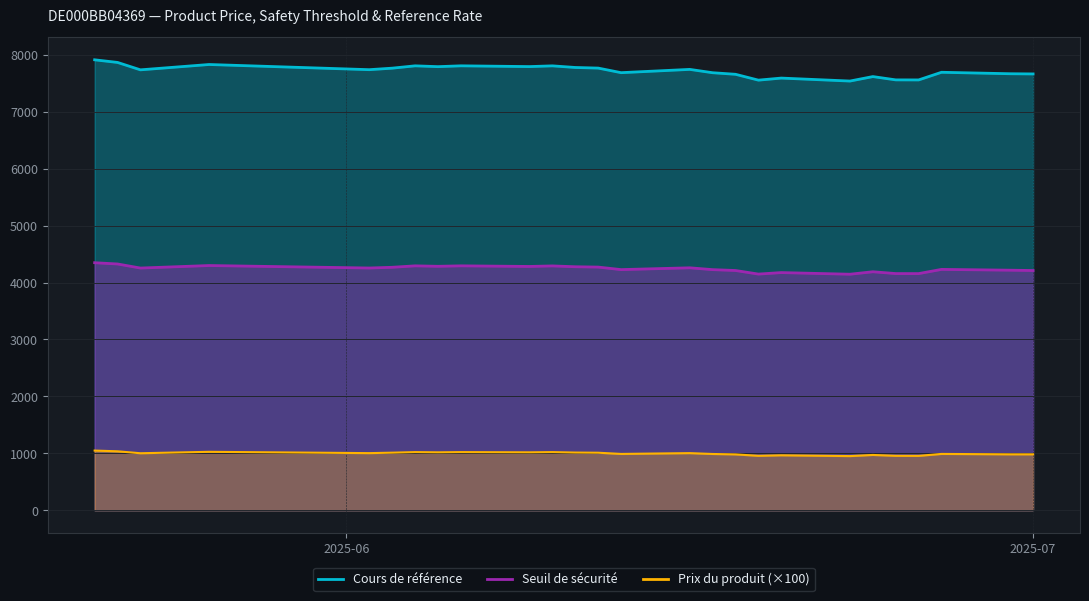

True or false: Cours de référence and Seuil de sécurité cross at least once.

False